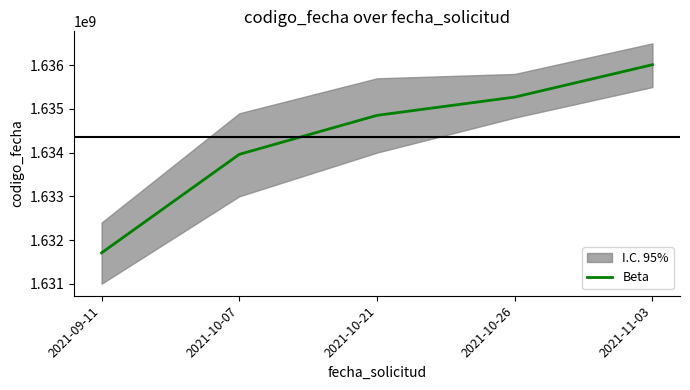

What is the value of the 3rd point from the left?

1634852533